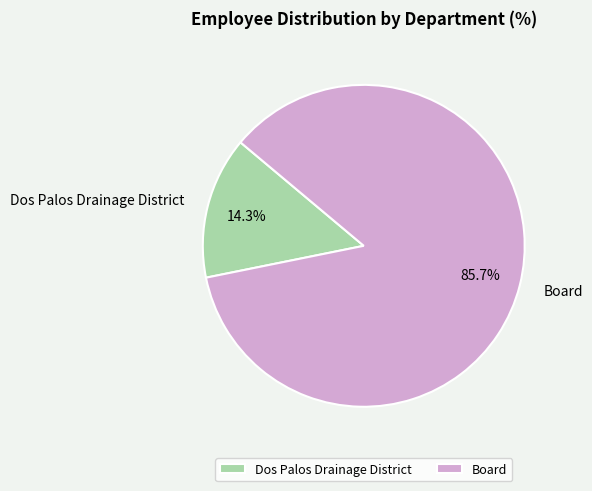

To the nearest percent, what portion does Board represent?

86%